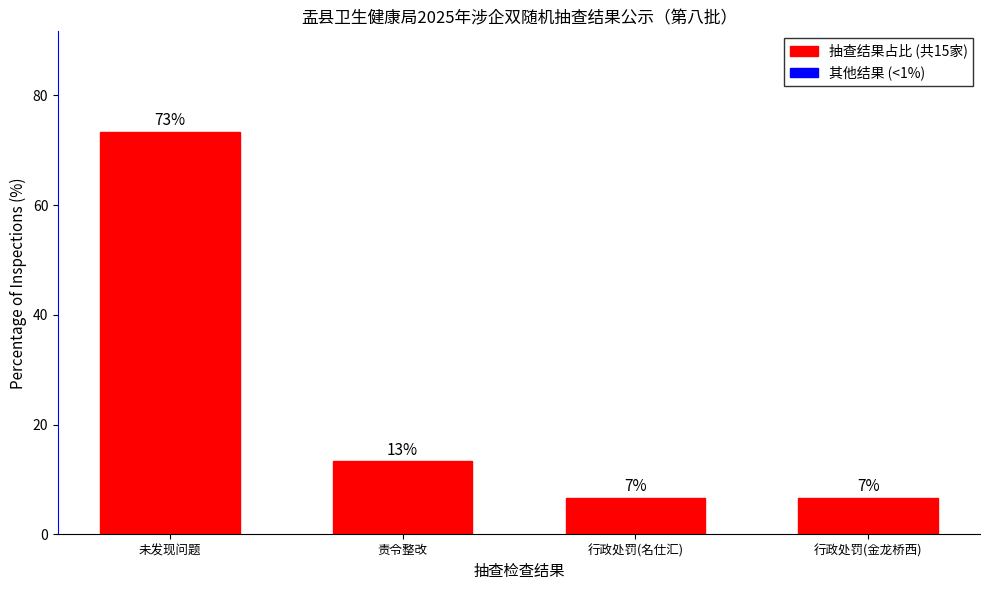

How many bars are there in total?

4